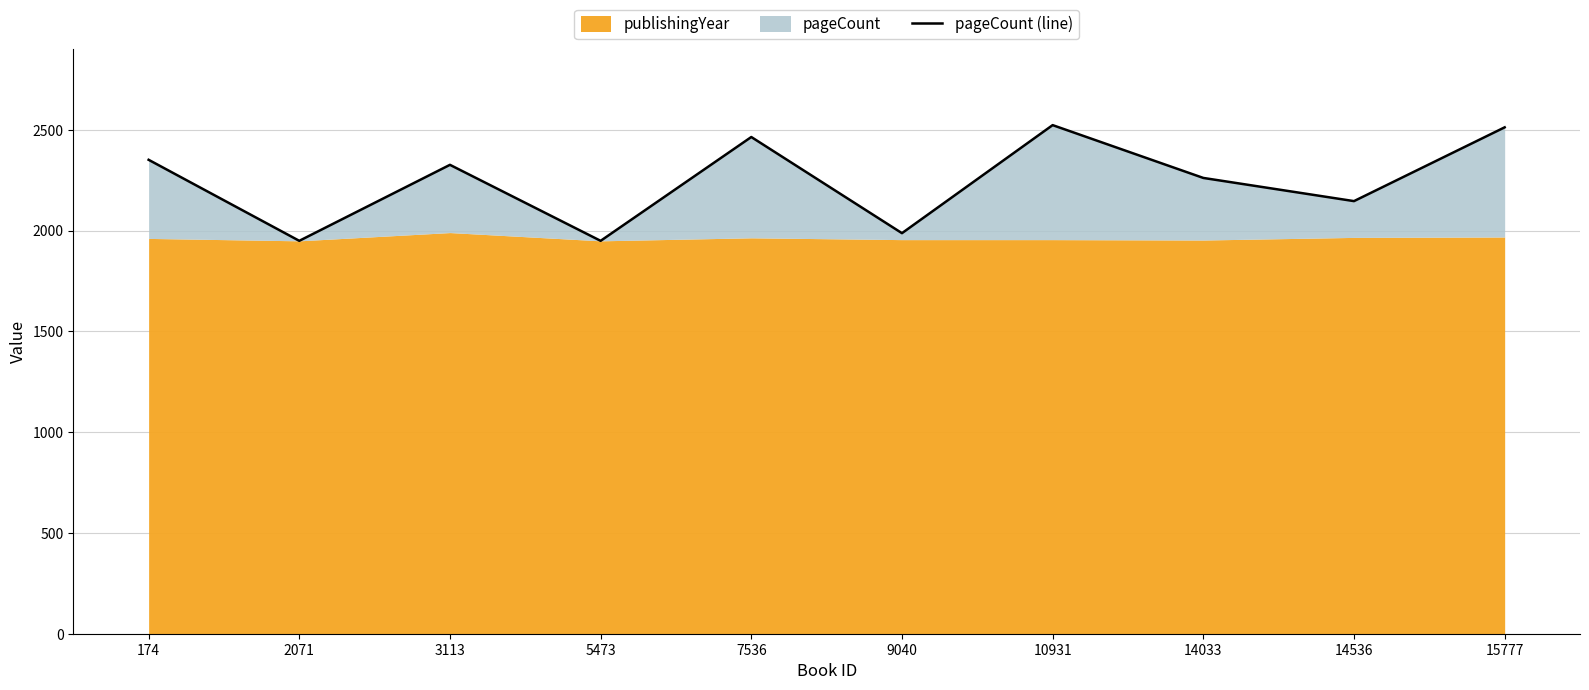

What is the sum of the values at 15777 and 3113?

4838